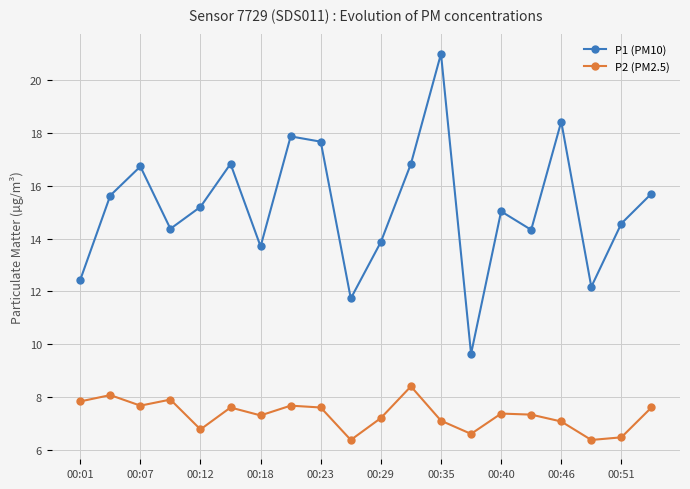

True or false: P1 (PM10) has more than 1 points higher than both neighbors.

True